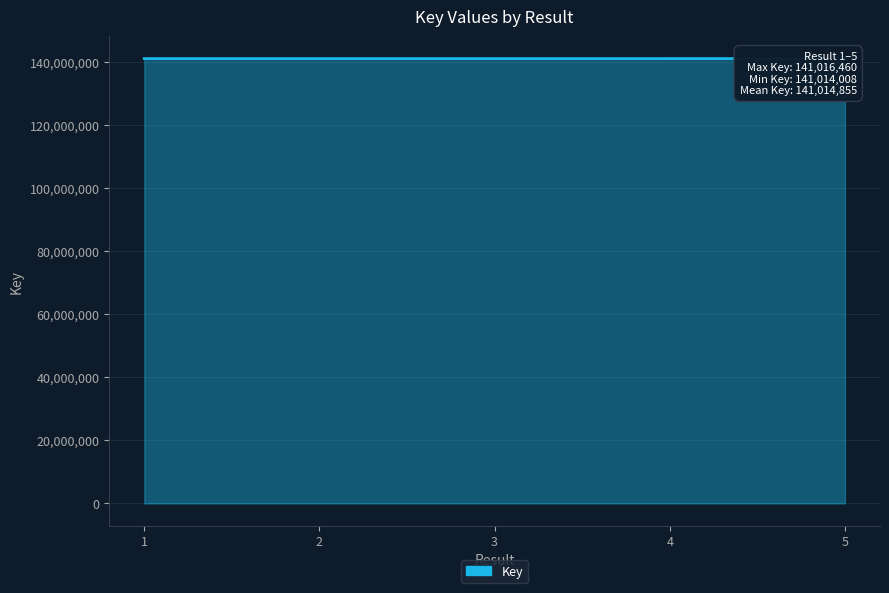

Reading left to right, transcribe all the data shown in this chart.

1=141014636	2=141014603	3=141014570	4=141014008	5=141016460